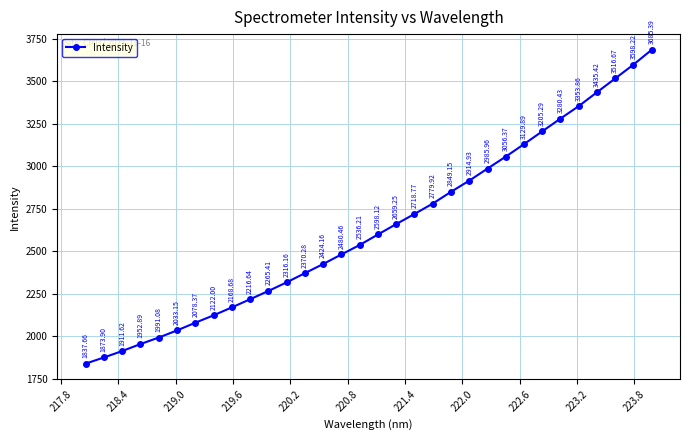

Count the number of categories in the chart.

32